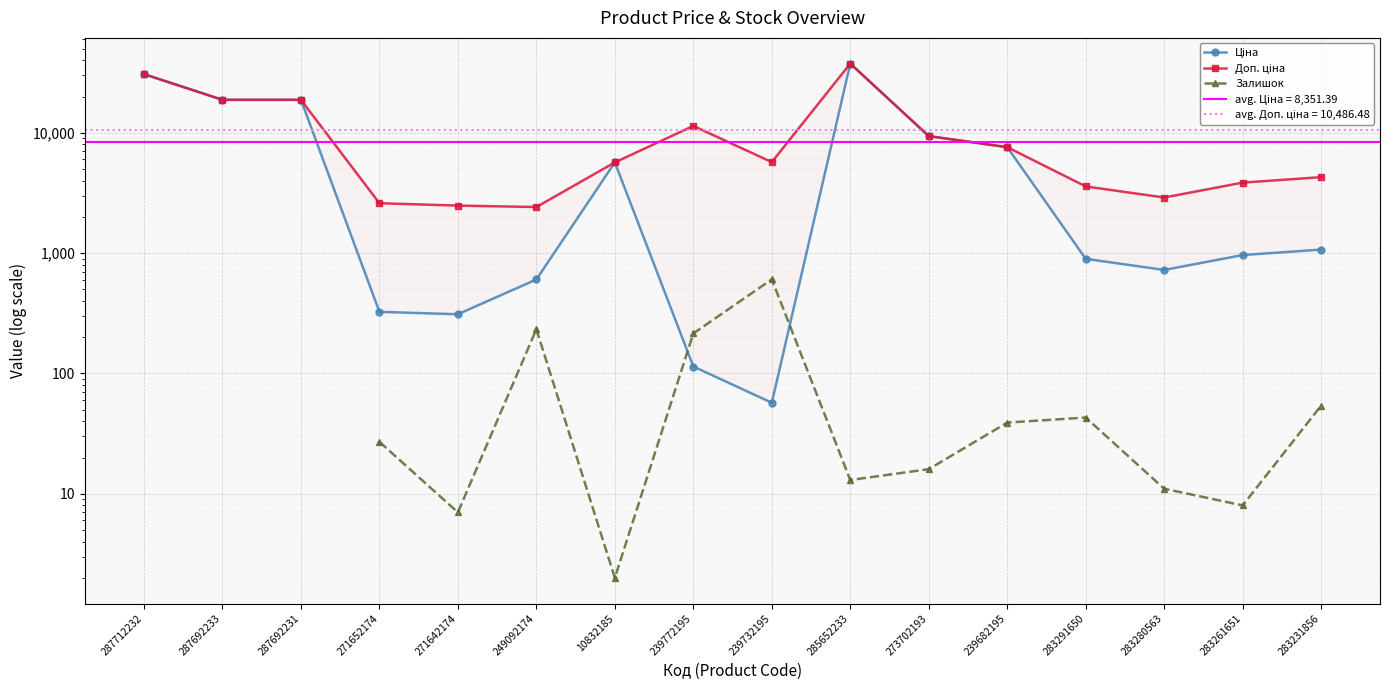

What is the difference between the maximum and minimum values in the Доп. ціна series?

35178.8